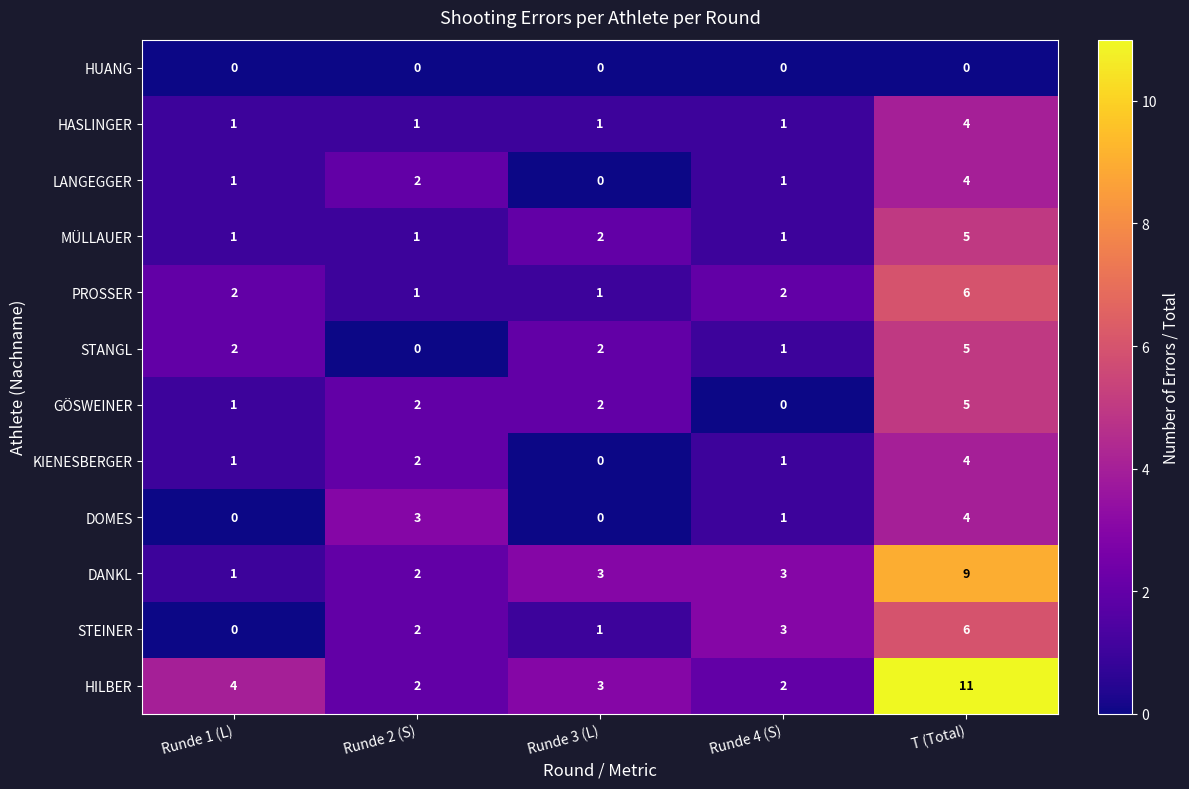

Which series has the widest spread of values?

HILBER